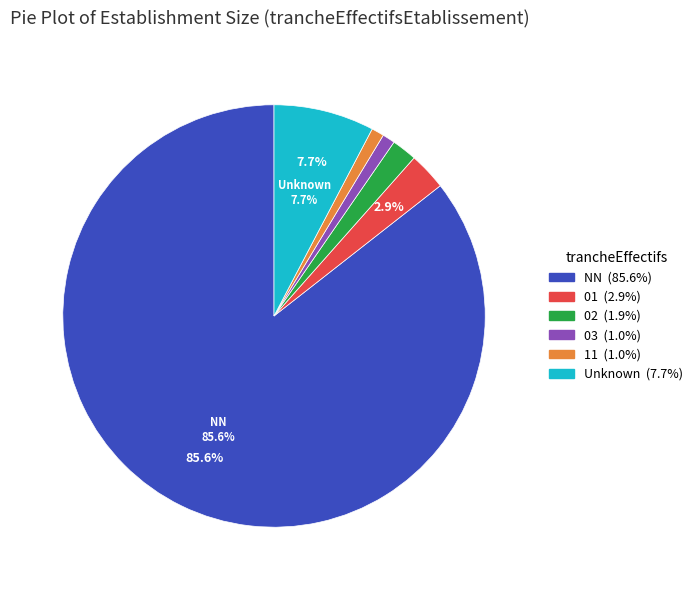

Is there a majority slice in this chart?

Yes